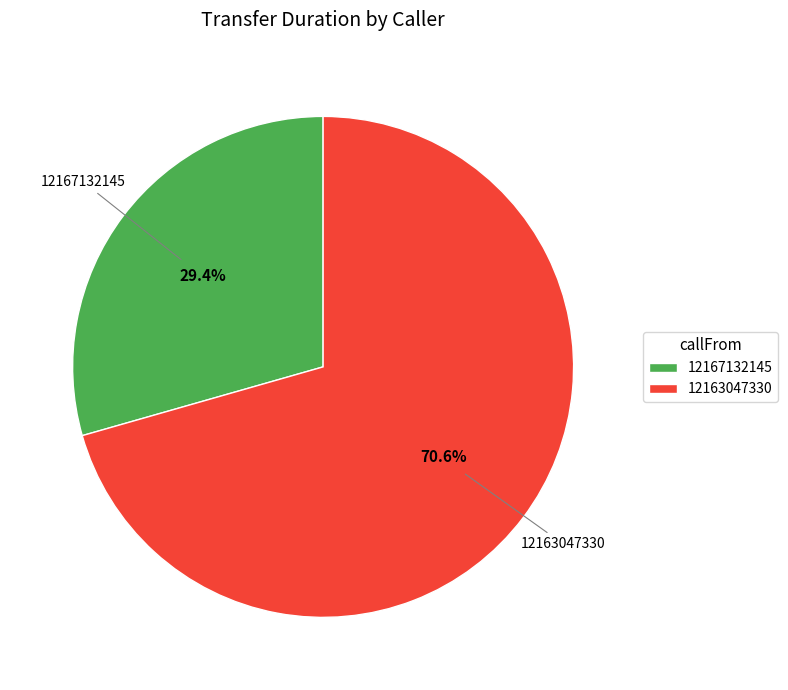

What percentage is the 12163047330 slice, to the nearest percent?

71%